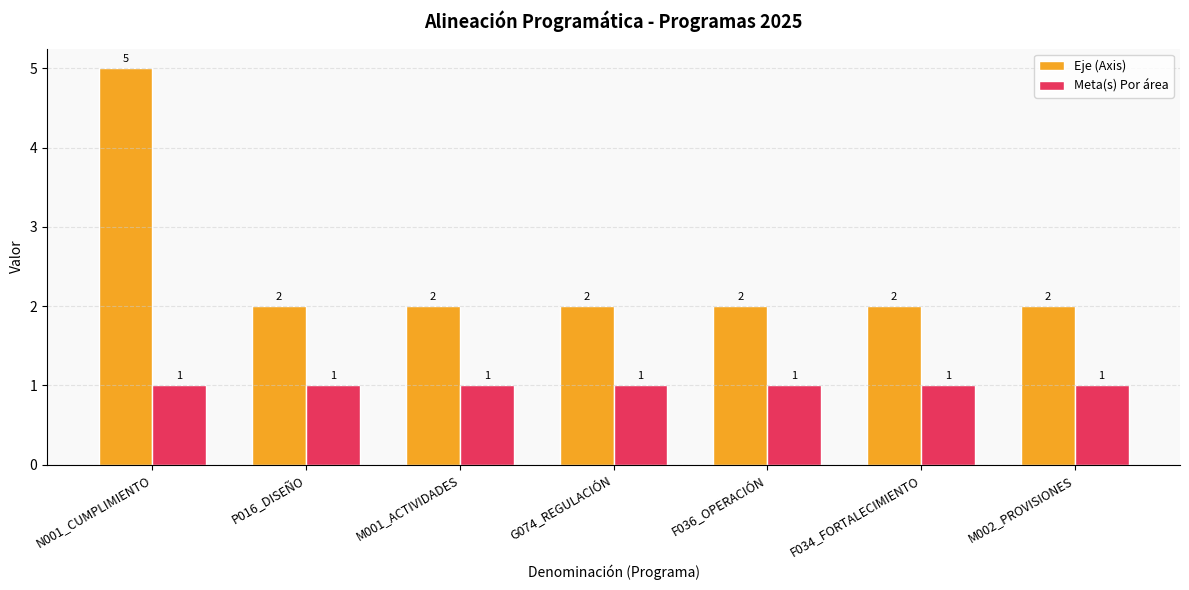

Reading left to right, transcribe all the data shown in this chart.

Eje (Axis): 5	2	2	2	2	2	2
Meta(s) Por área: 1	1	1	1	1	1	1